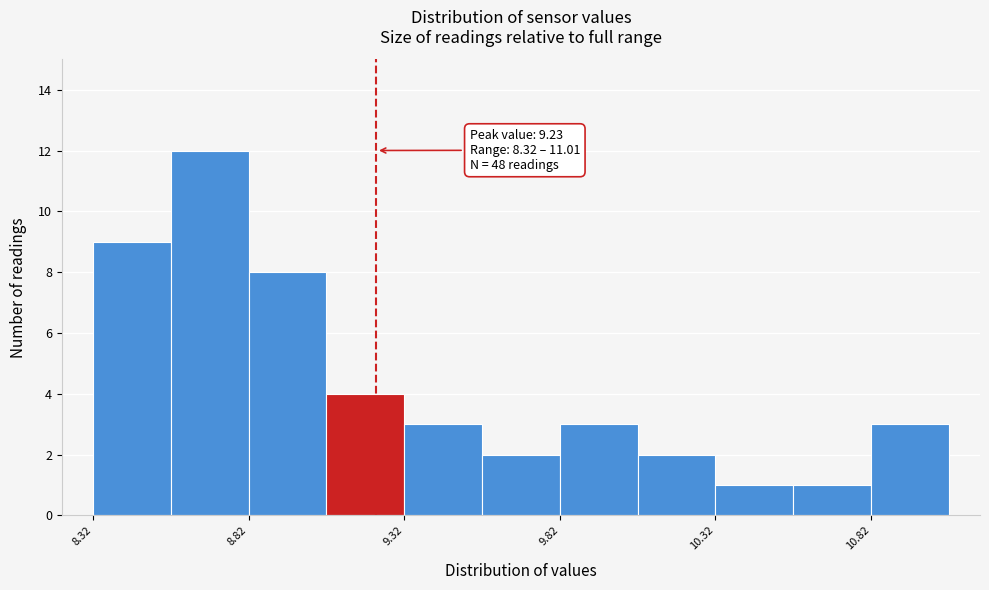

Over which range of the x-axis is the bar tallest?

8.57 to 8.82